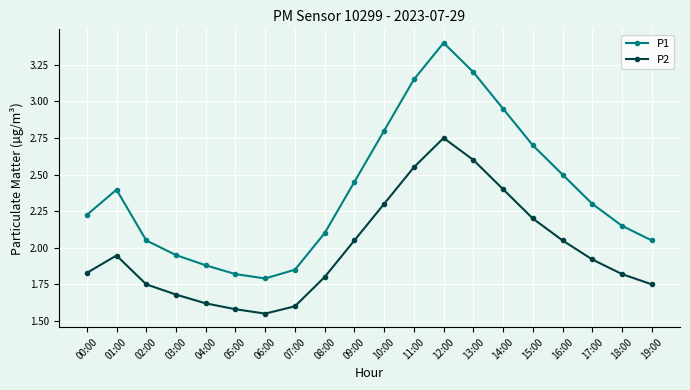

What is the sum of all P1 values?

47.7